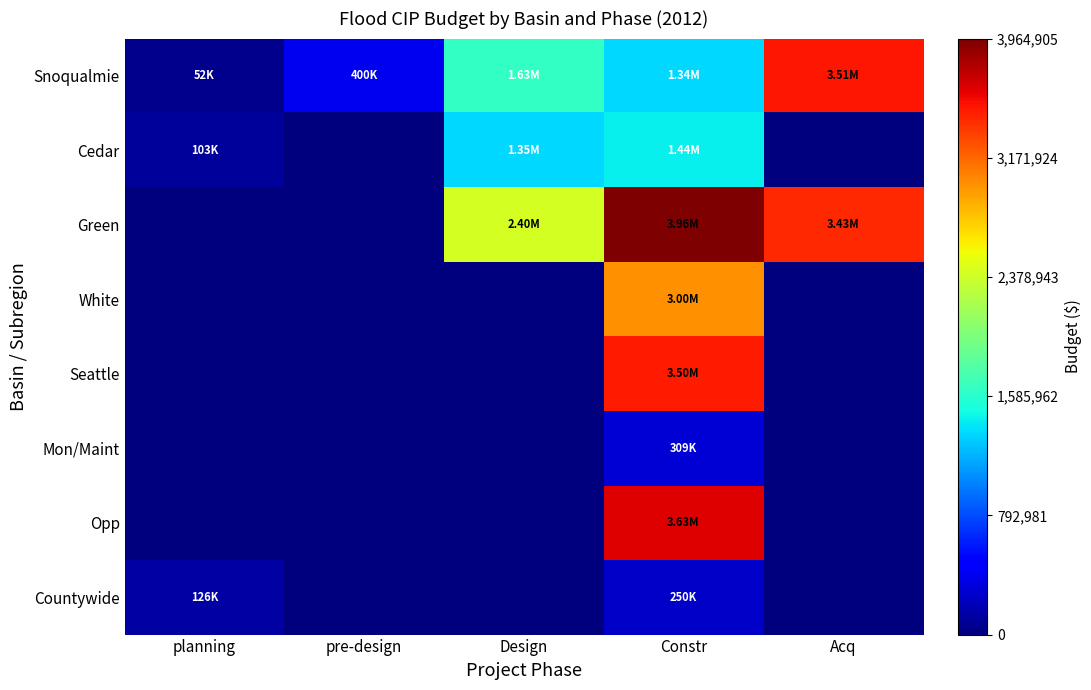

What is the difference between the highest and lowest values at planning?

126500.0